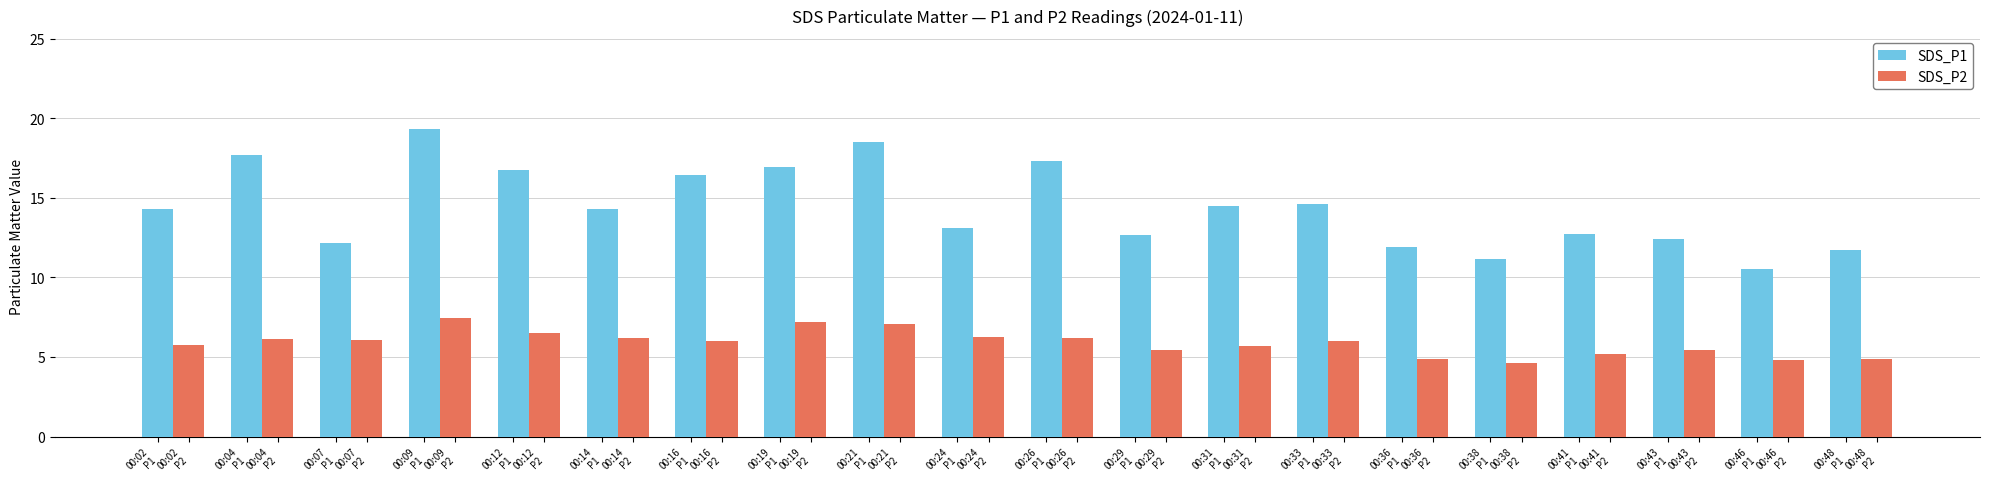

What are all the series names shown in the legend?

SDS_P1, SDS_P2